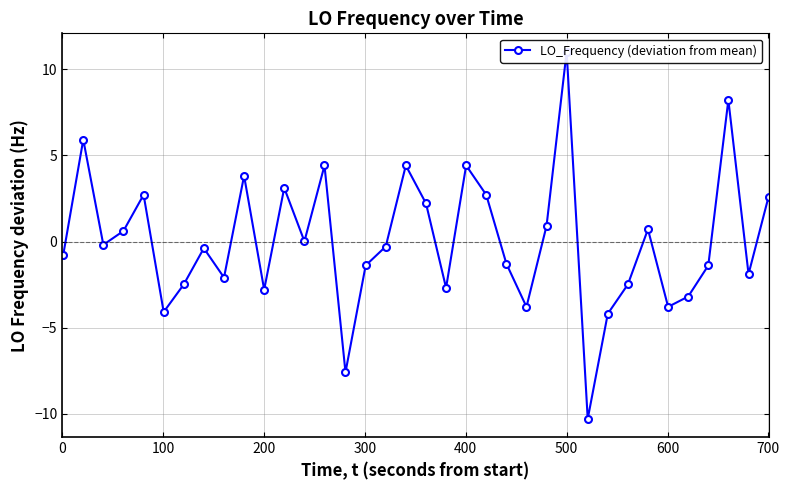

At which category does the chart reach its peak across all series?

500